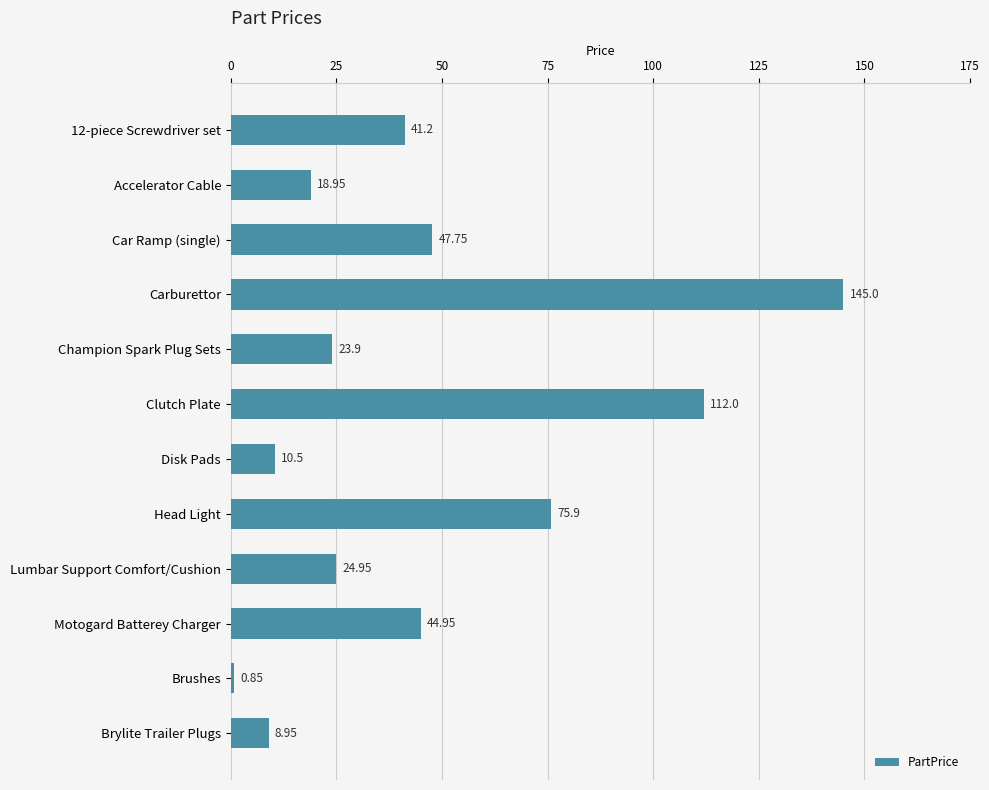

Where is the data nearest to the value 72?

Head Light